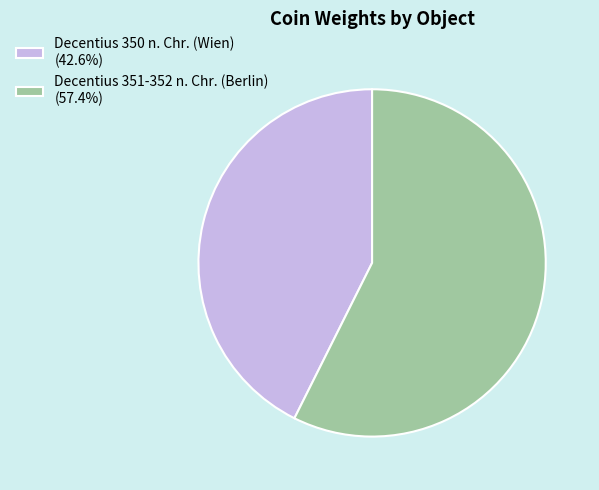

True or false: Decentius 350 n. Chr. (Wien) accounts for 43% of the total.

True